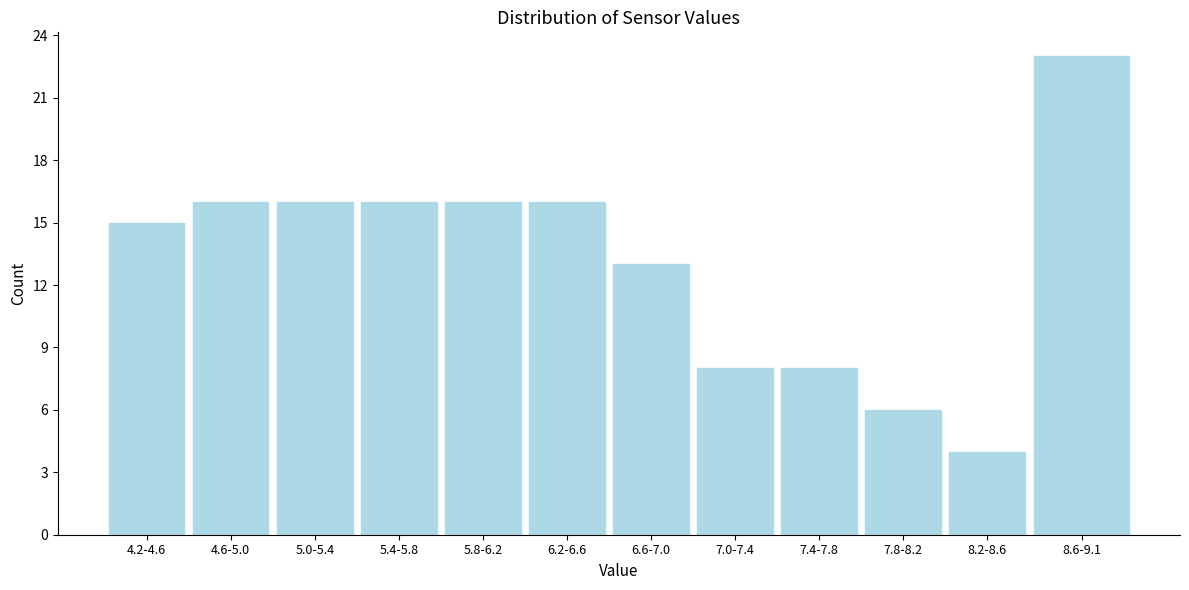

Reading left to right, transcribe all the data shown in this chart.

15	16	16	16	16	16	13	8	8	6	4	23